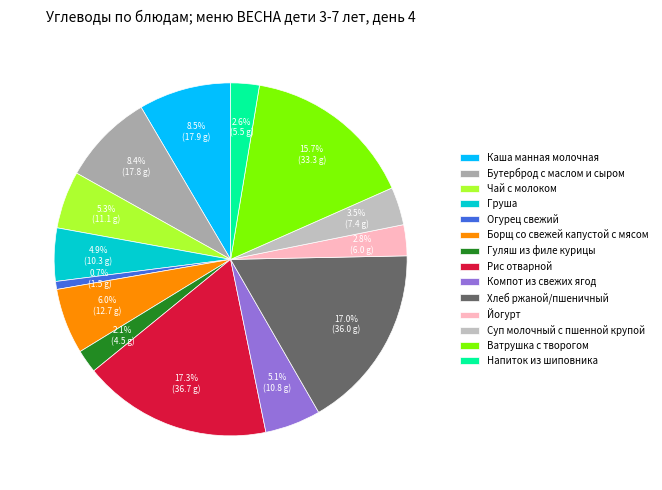

To the nearest percent, what is the combined percentage of Йогурт and Чай с молоком?

8%